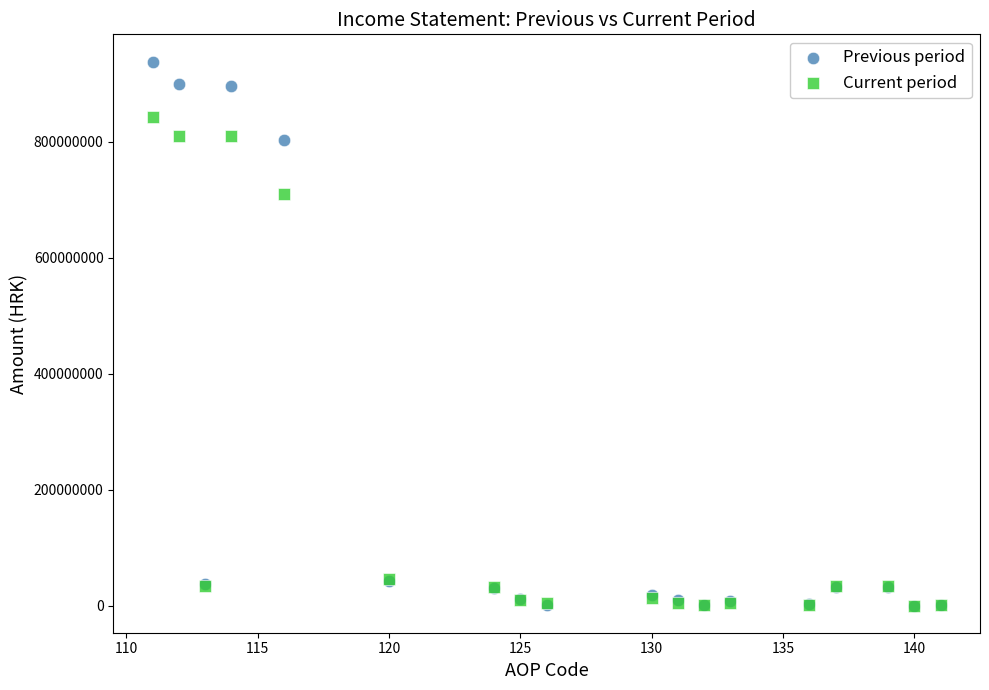

What are all the series names shown in the legend?

Previous period, Current period